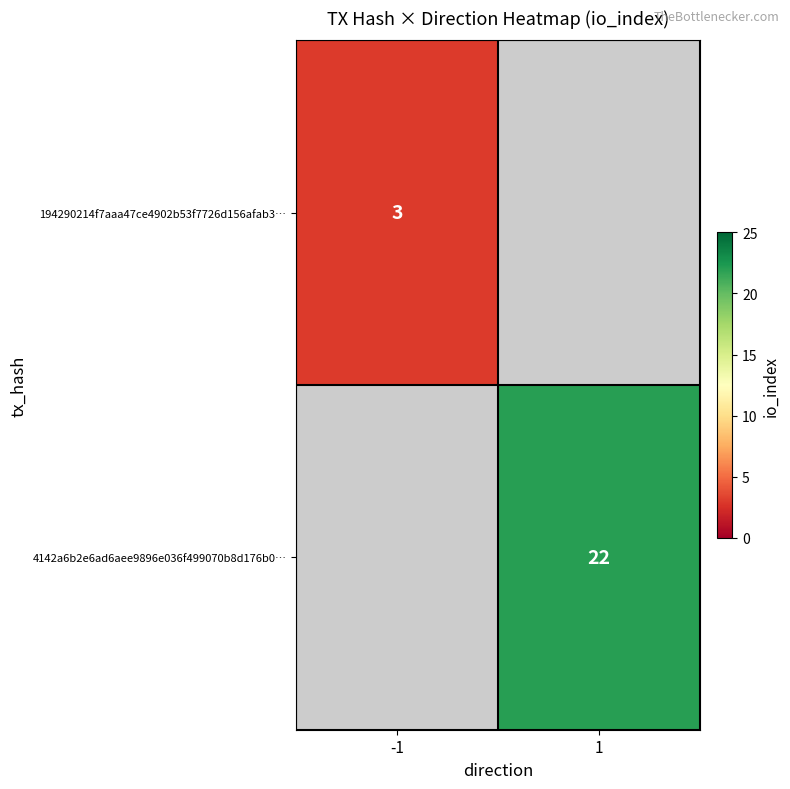

The value of 194290214f7aaa47ce4902b53f7726d156afab3… at -1 is 3. True or false?

True